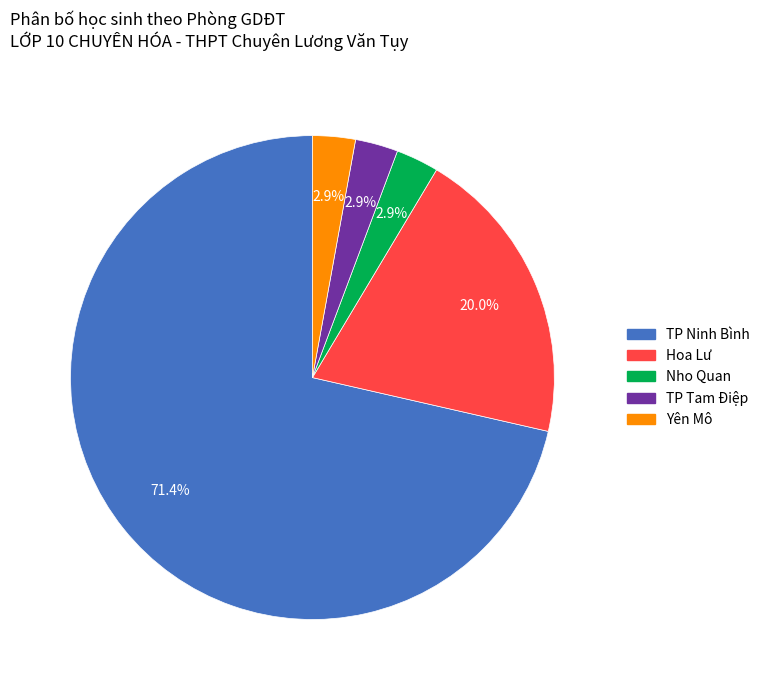

Is there any slice that represents more than half of the pie?

Yes